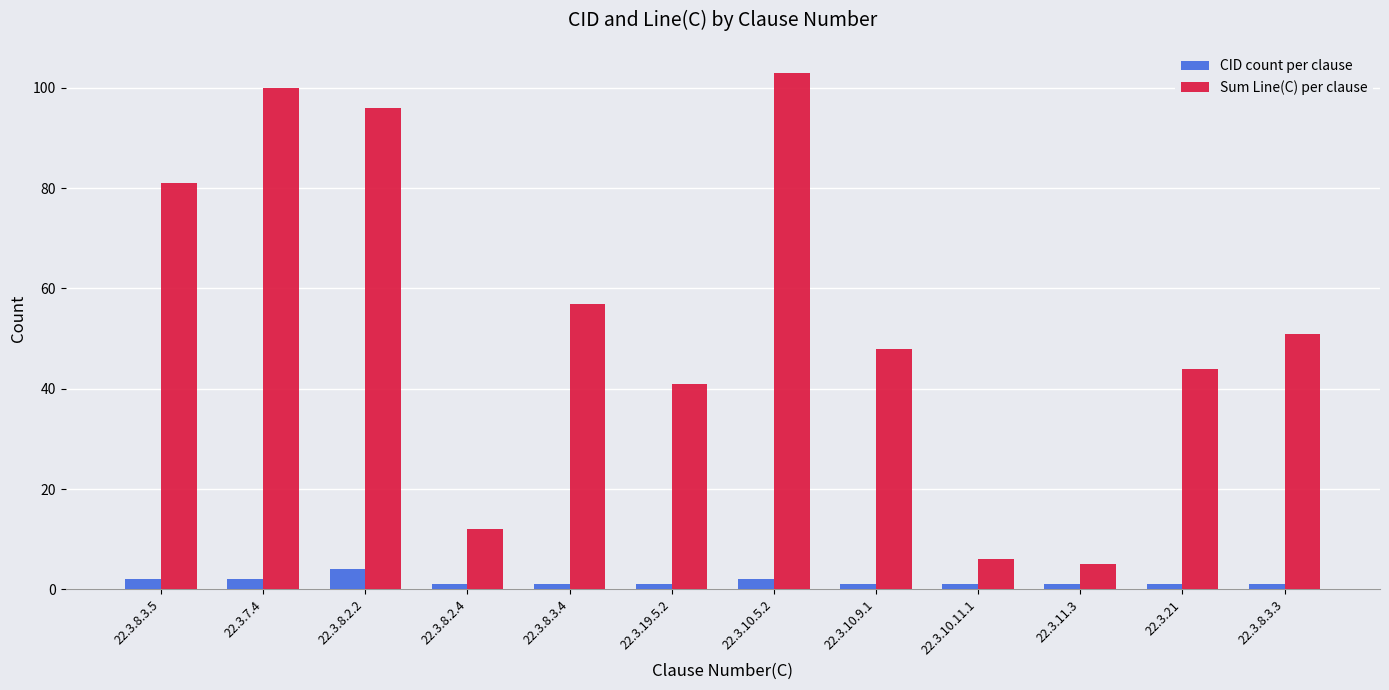

Does the chart contain stacked bars?

No